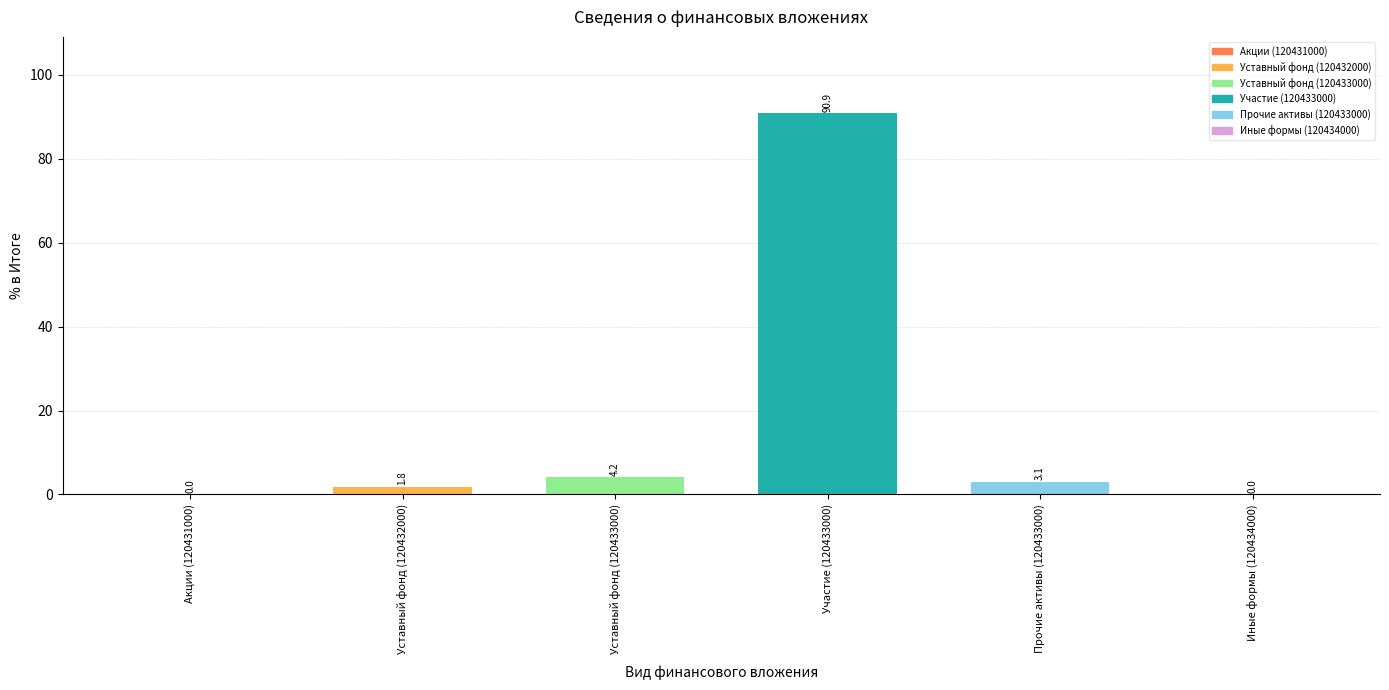

Between Уставный фонд (120433000) and Прочие активы (120433000), which is larger?

Уставный фонд (120433000)